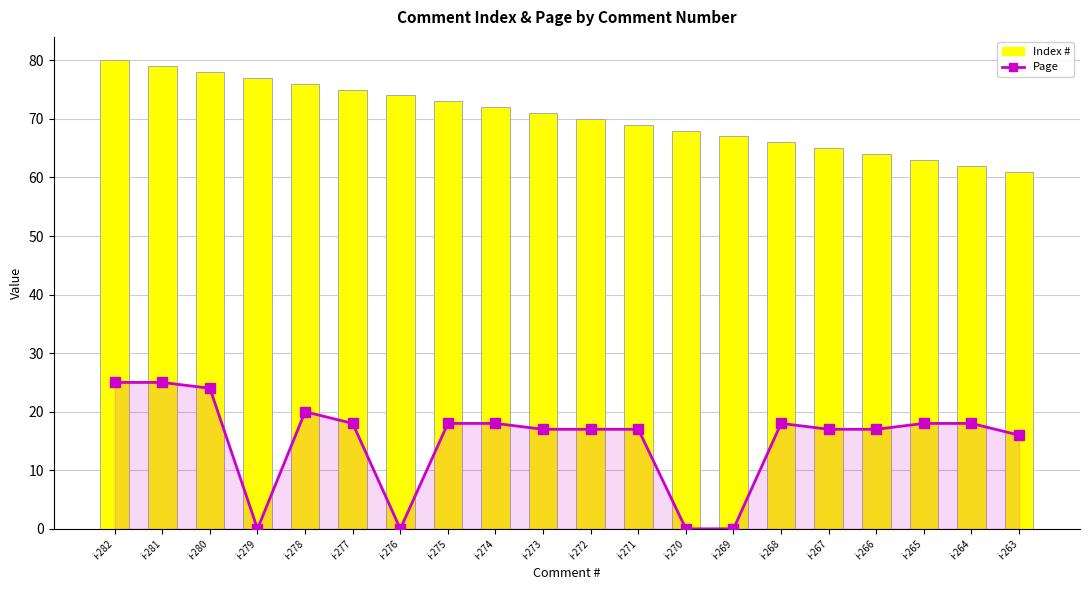

Are the bars horizontal?

No